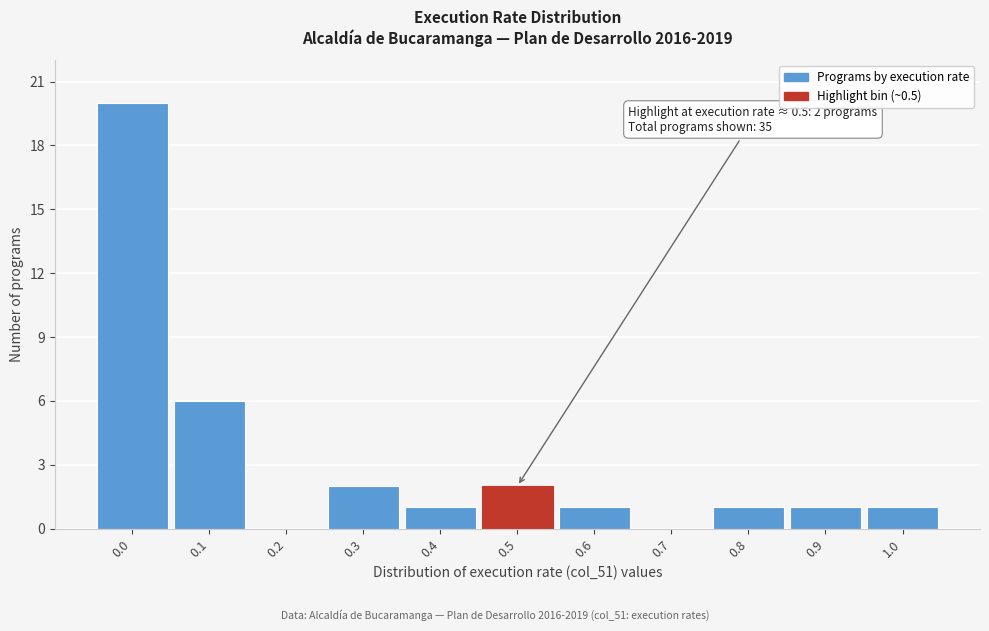

Reading left to right, extract all data points from this chart.

0.0=20	0.1=6	0.2=0	0.3=2	0.4=1	0.5=2	0.6=1	0.7=0	0.8=1	0.9=1	1.0=1